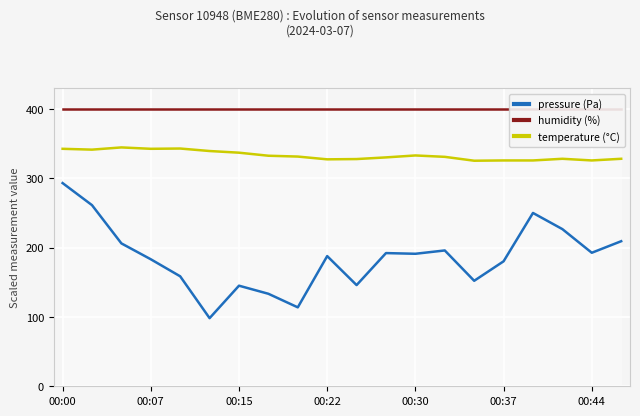

What is the highest value of the pressure (Pa) series?

293.3